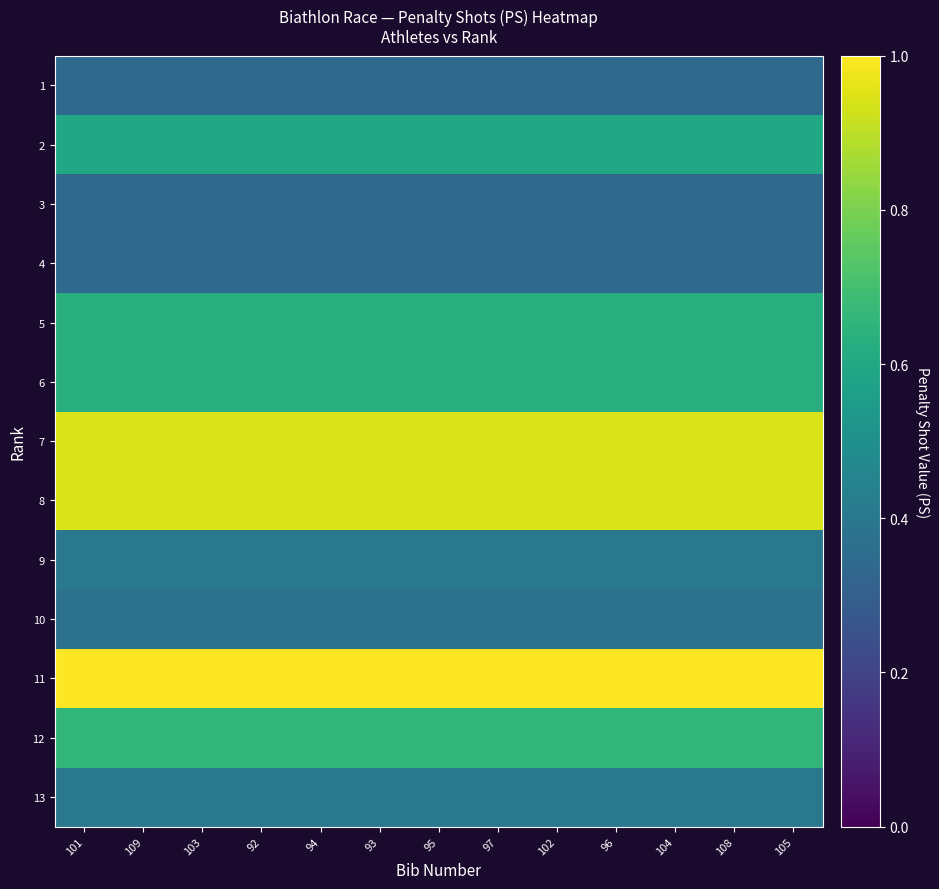

Which category has the highest value across all series?

101